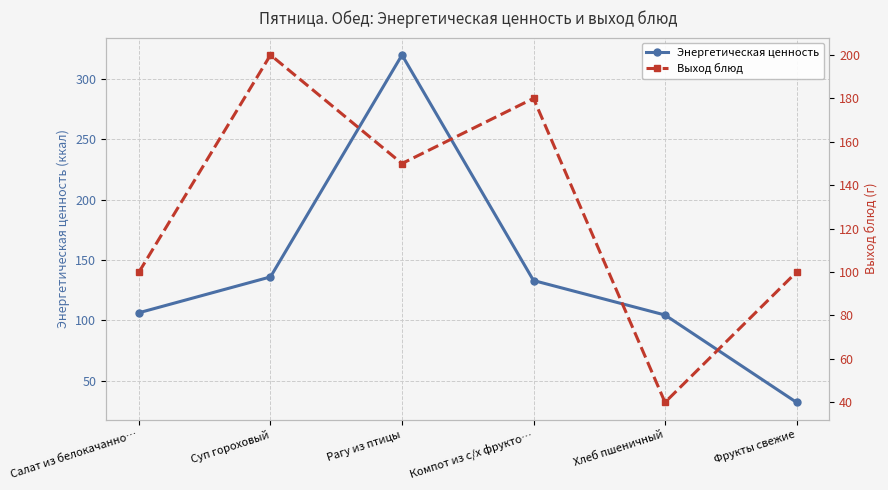

What is the sum of the Выход блюд values at Компот из с/х фрукто… and Салат из белокачанно…?

280.0